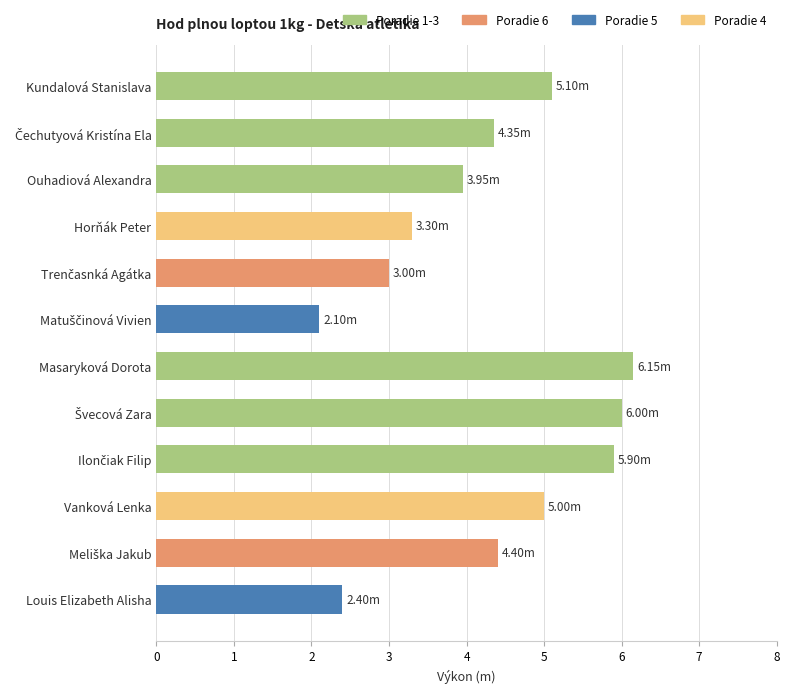

What is the label of the 12th bar from the top?

Louis Elizabeth Alisha